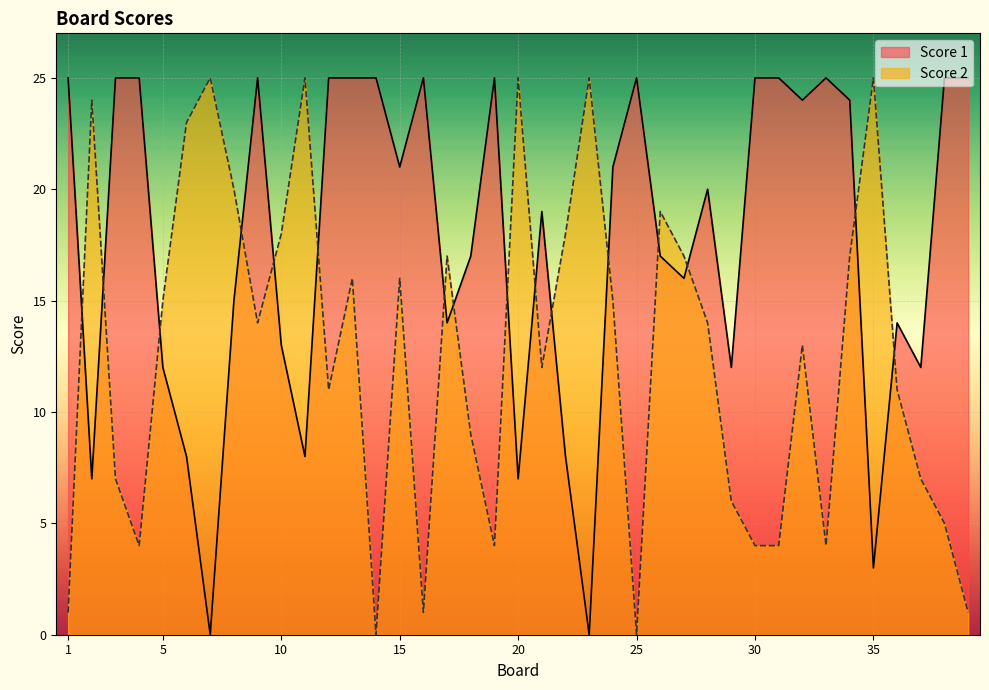

In Score 1, how many points are lower than both neighbors (excluding endpoints)?

12